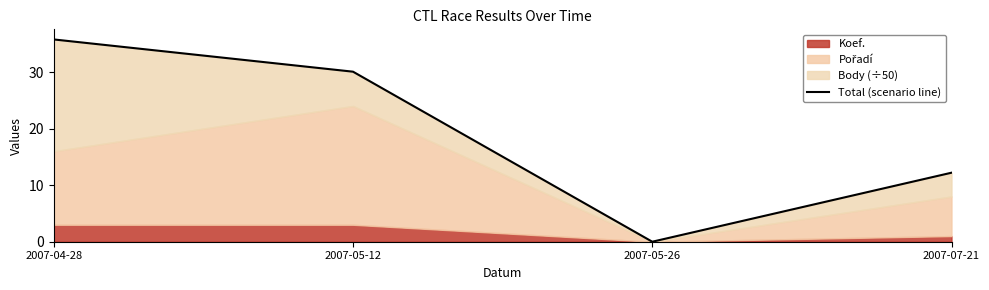

Reading right to left, what are all the values shown in this chart?

2007-07-21=12.2	2007-05-26=0.0	2007-05-12=30.1	2007-04-28=35.8